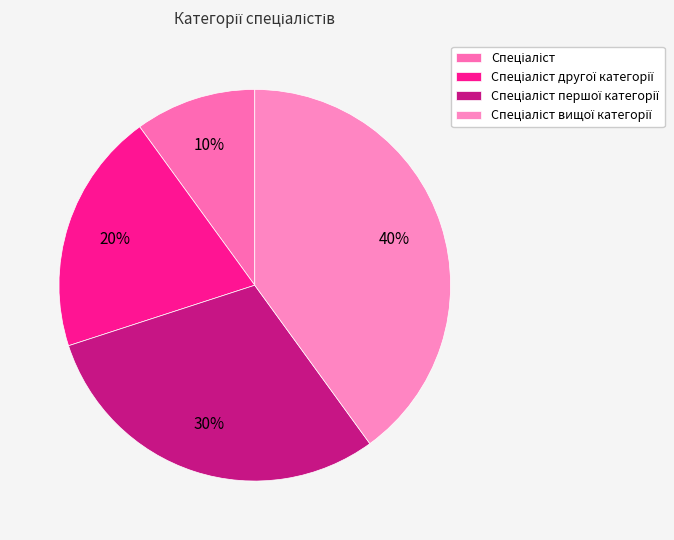

Is there a majority slice in this chart?

No